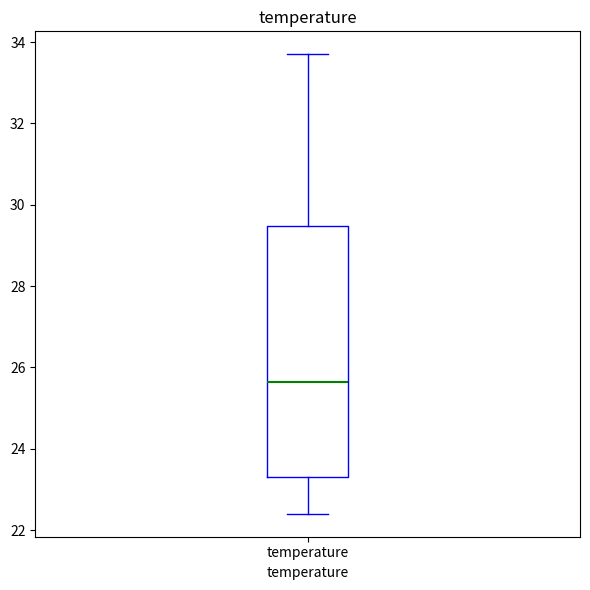

Read this box plot against the y-axis: the position of the median line, the range covered by the box, and the ends of both whiskers. The values are not printed on the chart, so give them approximately, as read against the axis.

median 25.6, box 23.4 to 29.4, whiskers 22.4 to 33.8